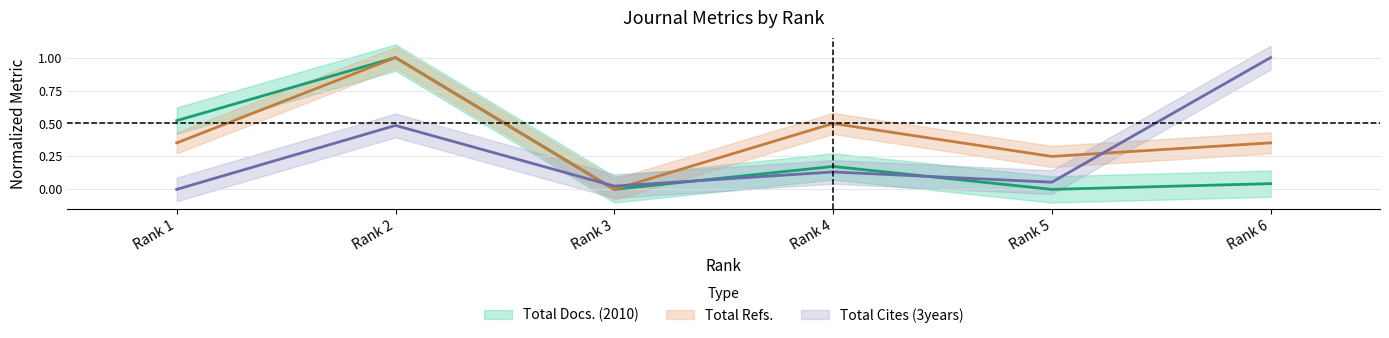

Reading left to right, list all the values displayed in this chart.

Total Docs. (2010): 0.5	1.0	0.0	0.2	0.0	0.0
Total Refs.: 0.4	1.0	0.0	0.5	0.2	0.4
Total Cites (3years): 0.0	0.5	0.0	0.1	0.1	1.0